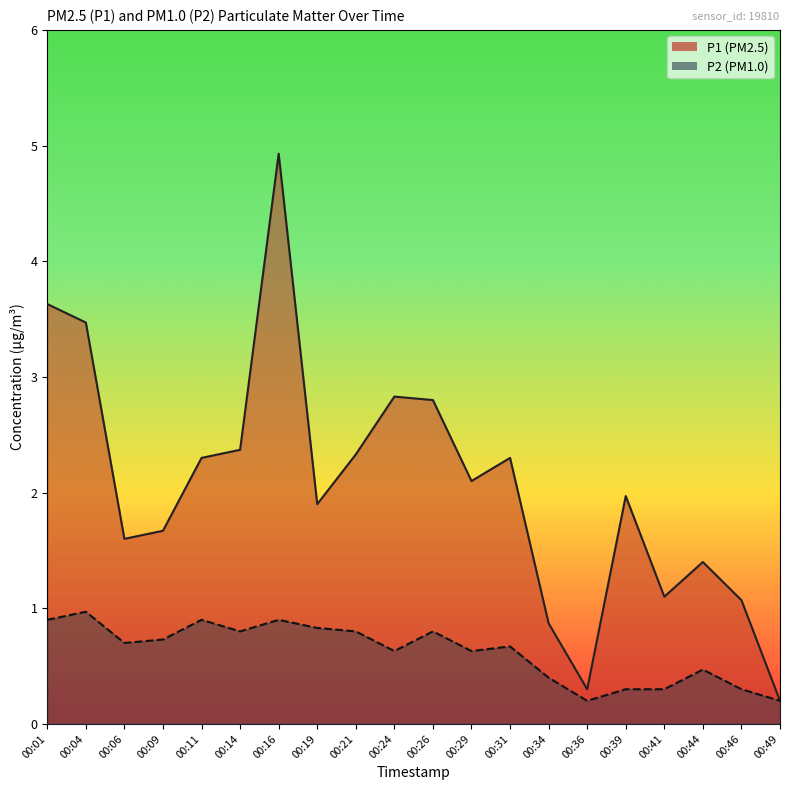

At which category does the chart reach its peak across all series?

00:16